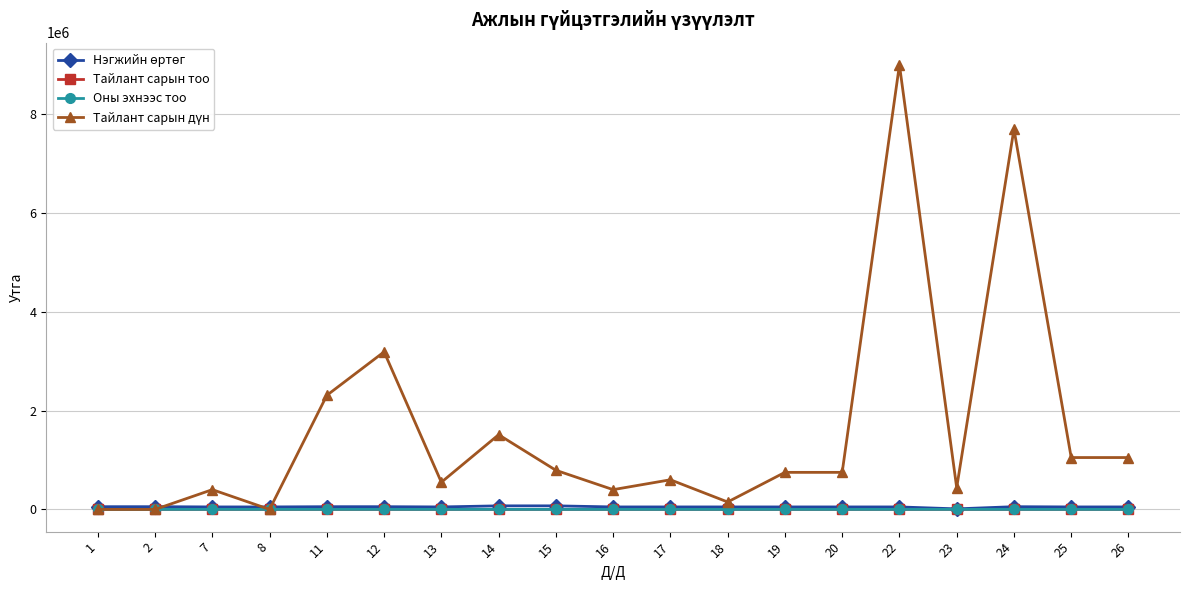

What is the greatest value displayed?

9000000